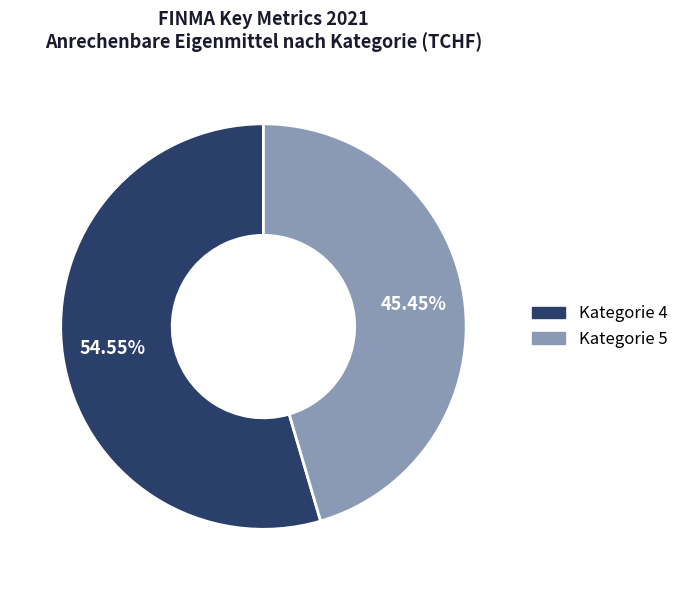

Does Kategorie 5 represent more than half of the total?

No